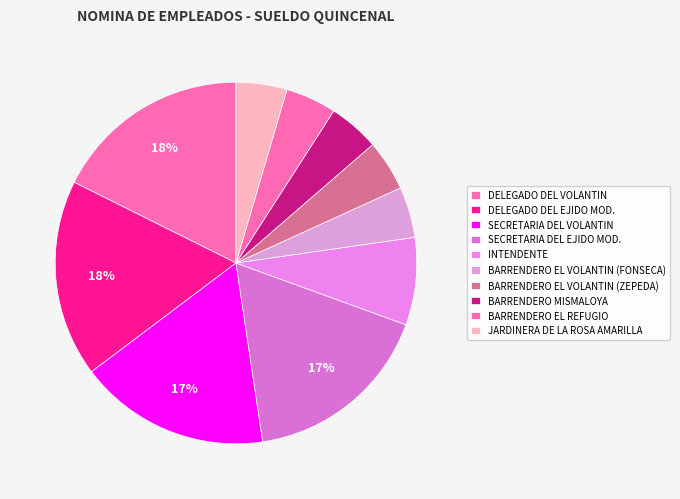

Does BARRENDERO MISMALOYA account for over 50% of the chart?

No